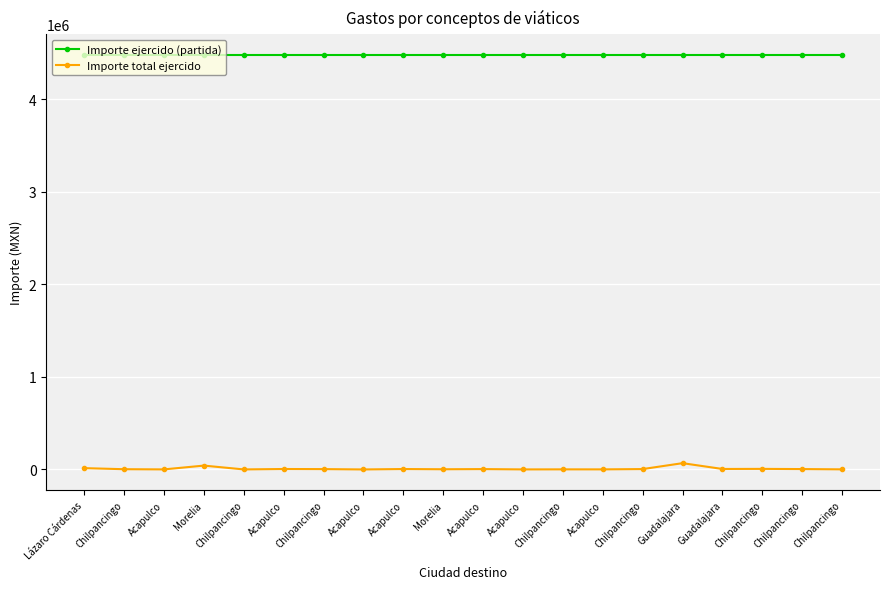

What is the label of the 4th point from the left?

Morelia